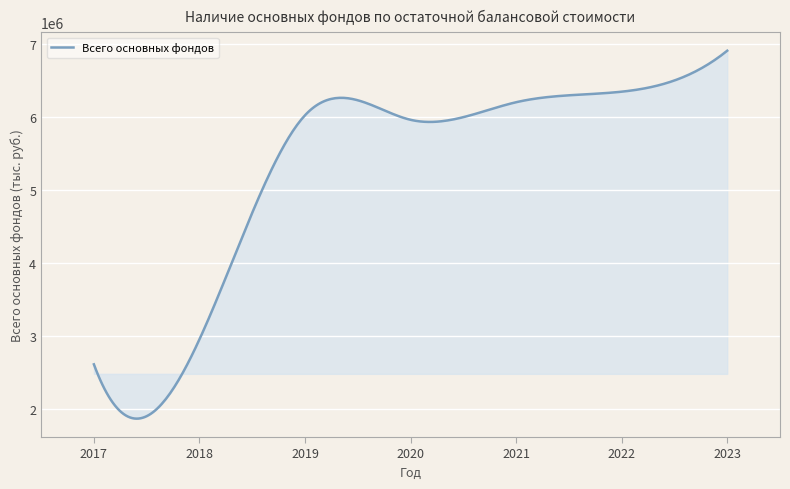

What is the difference between the maximum and minimum values?

5048845.5